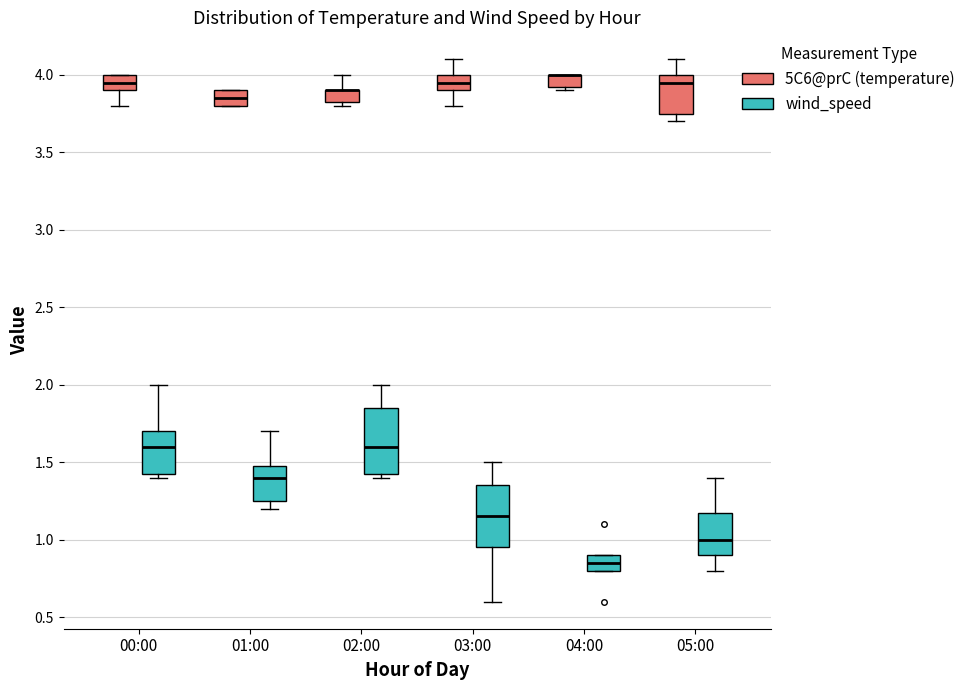

Reading left to right, read every box against the y-axis: the position of its median line, the range the box covers, and the ends of its whiskers. The values are not printed on the chart, so give them approximately, as read against the axis.

00:00 (5C6@prC (temperature)): median 3.95, box 3.90 to 4.00, whiskers 3.80 to 4.00
00:00 (wind_speed): median 1.60, box 1.45 to 1.70, whiskers 1.40 to 2.00
01:00 (5C6@prC (temperature)): median 3.85, box 3.80 to 3.90, whiskers 3.80 to 3.90
01:00 (wind_speed): median 1.40, box 1.25 to 1.50, whiskers 1.20 to 1.70
02:00 (5C6@prC (temperature)): median 3.90 (drawn on the box's upper edge), box 3.85 to 3.90, whiskers 3.80 to 4.00
02:00 (wind_speed): median 1.60, box 1.45 to 1.85, whiskers 1.40 to 2.00
03:00 (5C6@prC (temperature)): median 3.95, box 3.90 to 4.00, whiskers 3.80 to 4.10
03:00 (wind_speed): median 1.15, box 0.95 to 1.35, whiskers 0.60 to 1.50
04:00 (5C6@prC (temperature)): median 4.00 (drawn on the box's upper edge), box 3.95 to 4.00, whiskers 3.90 to 4.00
04:00 (wind_speed): median 0.85, box 0.80 to 0.90, whiskers 0.80 to 0.90
05:00 (5C6@prC (temperature)): median 3.95, box 3.75 to 4.00, whiskers 3.70 to 4.10
05:00 (wind_speed): median 1.00, box 0.90 to 1.20, whiskers 0.80 to 1.40